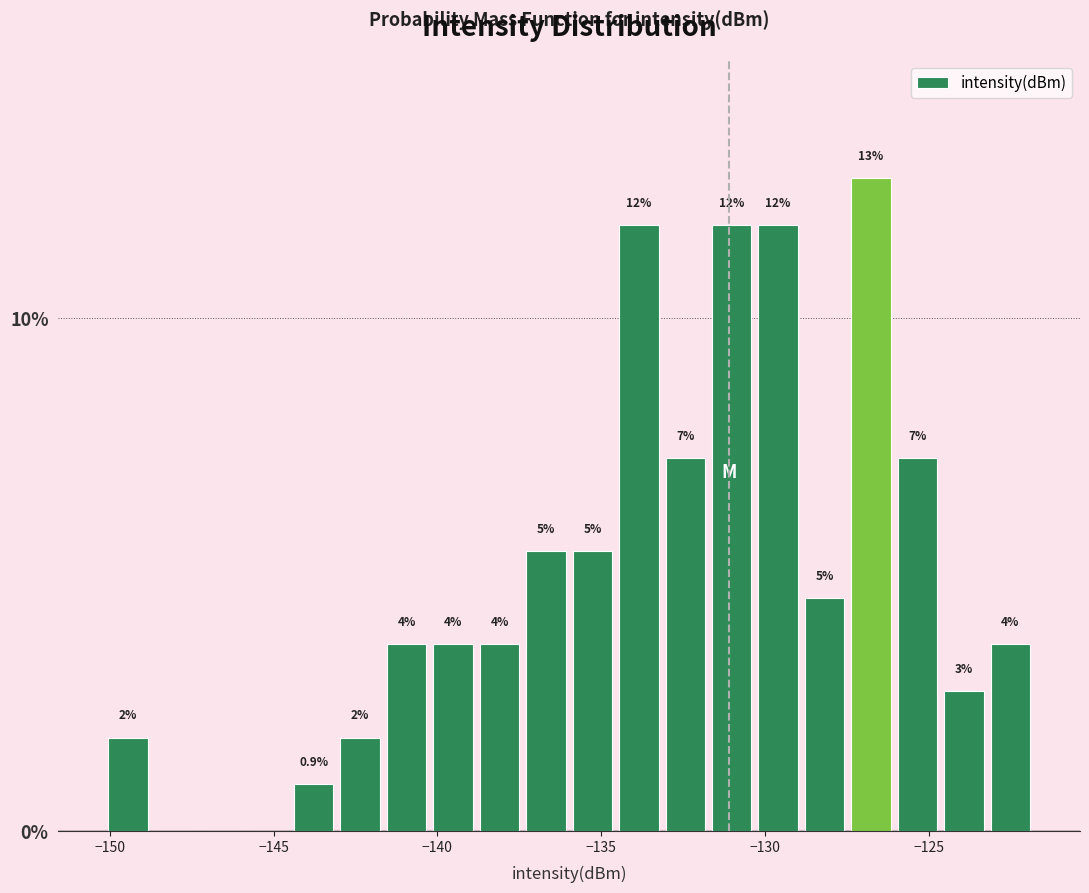

Around what value on the x-axis is the tallest bar? Give the approximate position of its centre, as read against the axis.

-127.0